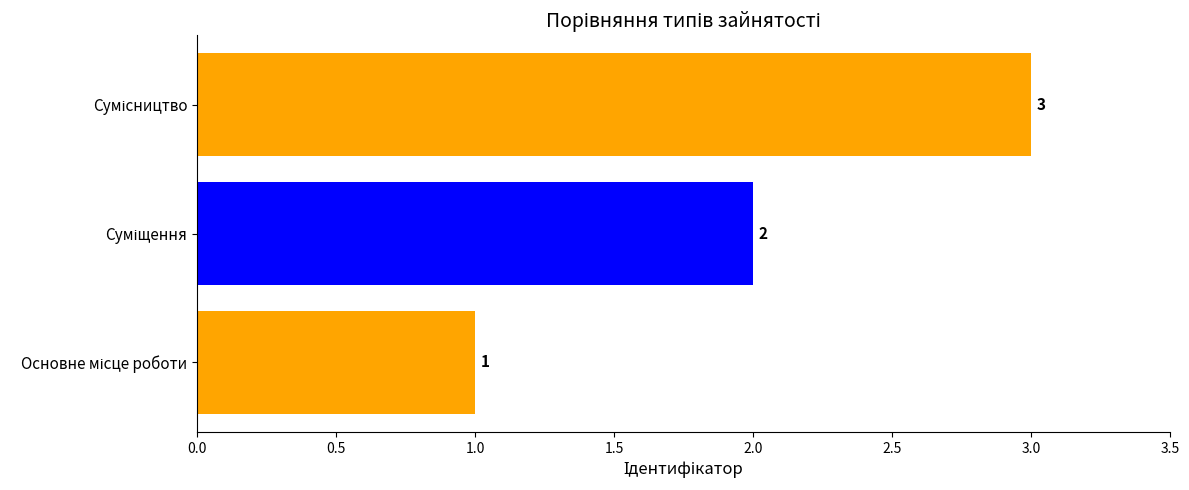

What is the greatest value displayed?

3